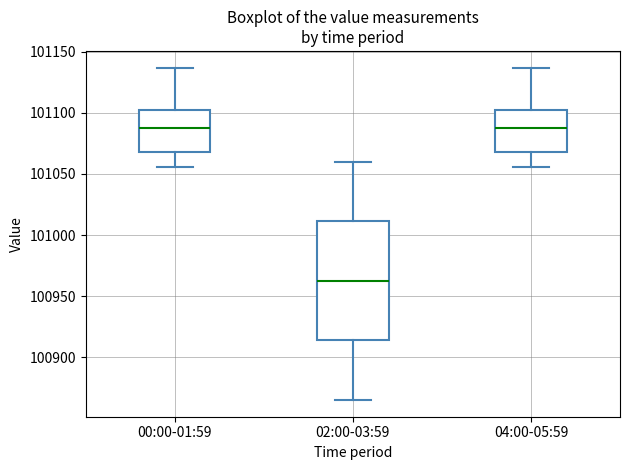

Which box's median line is the lowest?

02:00-03:59